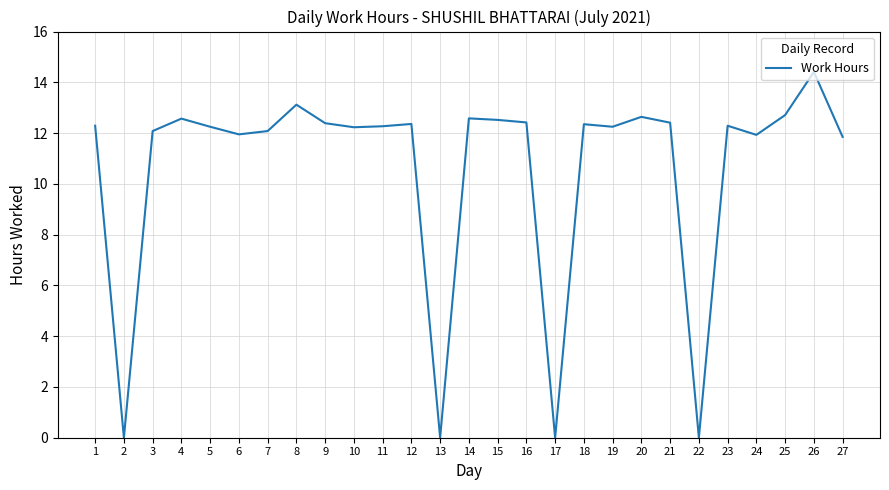

The value at 5 is 18.7. True or false?

False